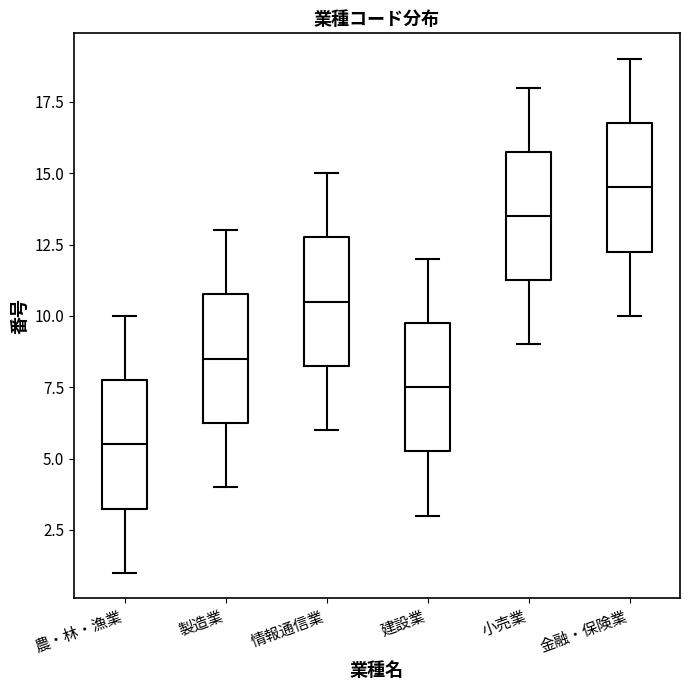

Reading left to right, transcribe this box plot: for each box, give where its median line is, the range the box spans, and where its two whiskers end, as read against the y-axis. The values are not printed on the chart, so give them approximately, as read against the axis.

農・林・漁業: median 5.5, box 3.5 to 8.0, whiskers 1.0 to 10.0
製造業: median 8.5, box 6.5 to 11.0, whiskers 4.0 to 13.0
情報通信業: median 10.5, box 8.5 to 13.0, whiskers 6.0 to 15.0
建設業: median 7.5, box 5.5 to 10.0, whiskers 3.0 to 12.0
小売業: median 13.5, box 11.5 to 16.0, whiskers 9.0 to 18.0
金融・保険業: median 14.5, box 12.5 to 17.0, whiskers 10.0 to 19.0